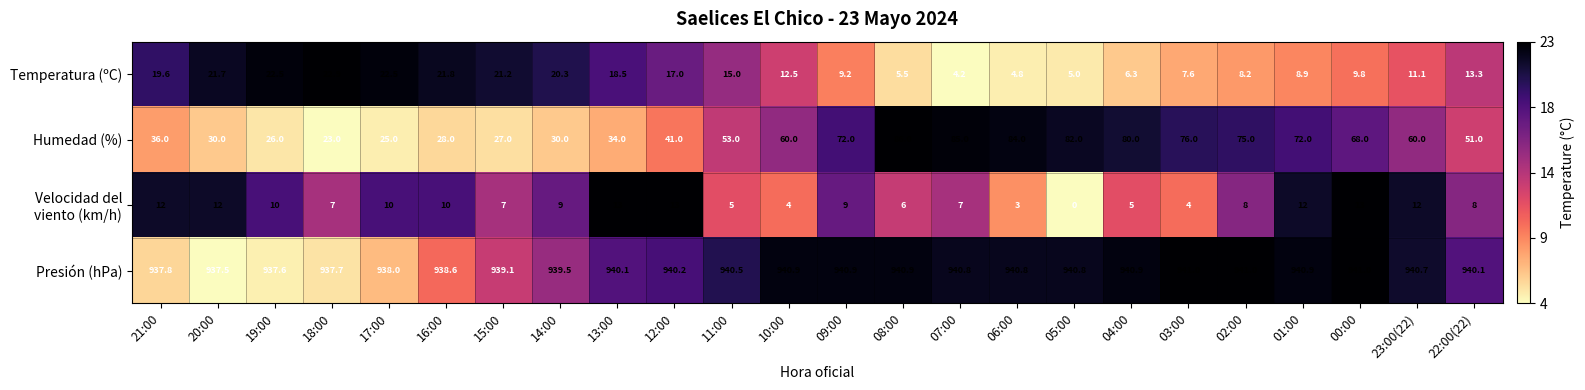

At which label does Humedad (%) reach its peak?

08:00